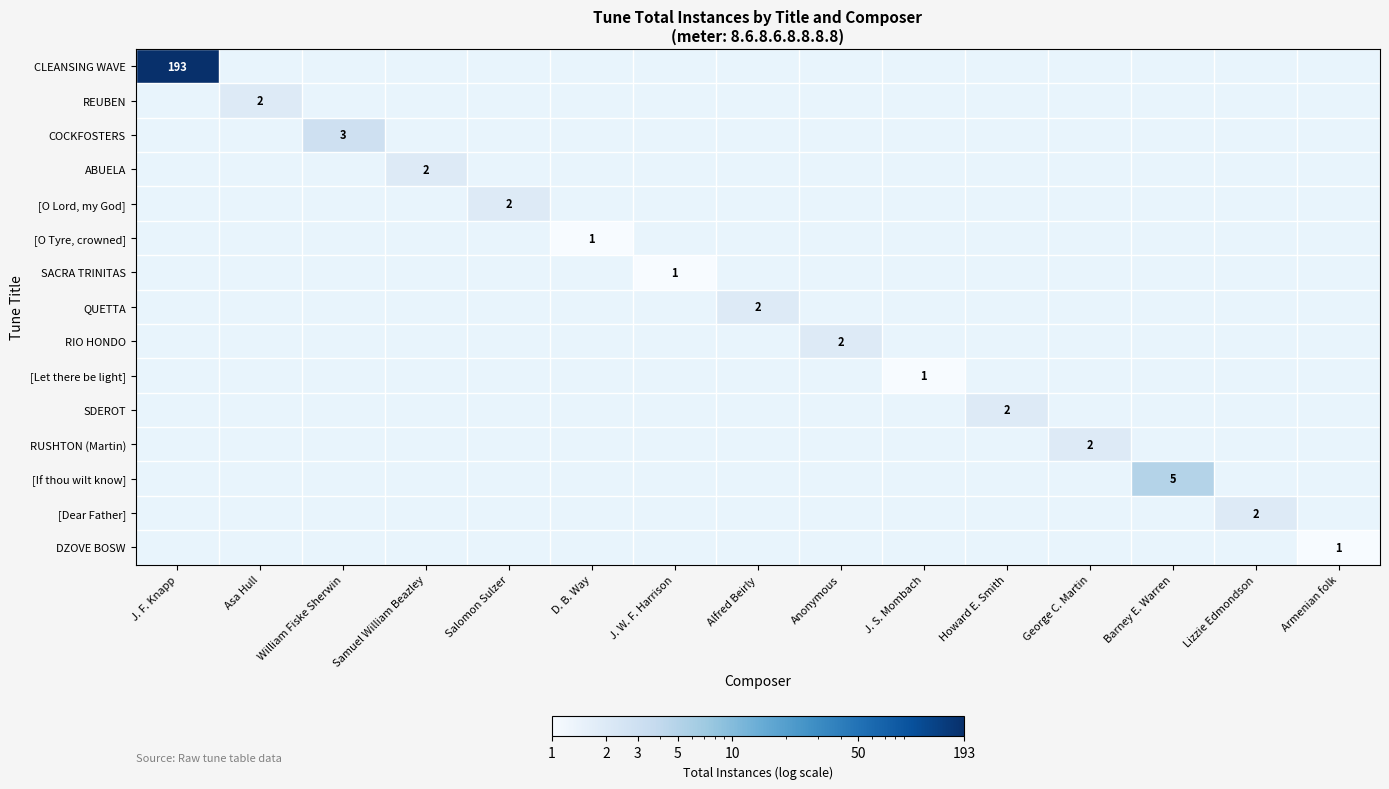

Is it true that QUETTA equals 1 at Armenian folk?

False